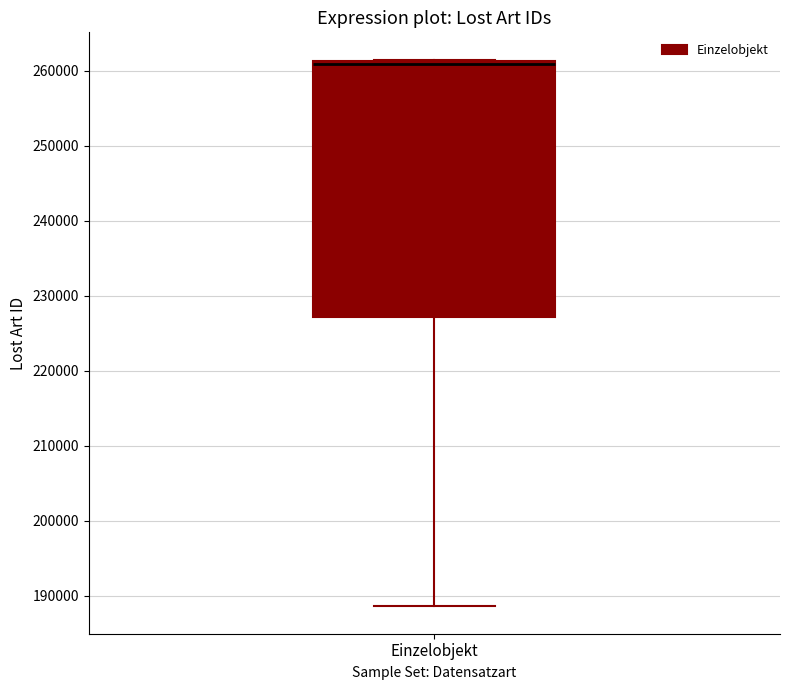

Read this box plot against the y-axis: the position of the median line, the range covered by the box, and the ends of both whiskers. The values are not printed on the chart, so give them approximately, as read against the axis.

median 261000 (just below the box's upper edge), box 227000 to 261000, whiskers 189000 to 261000